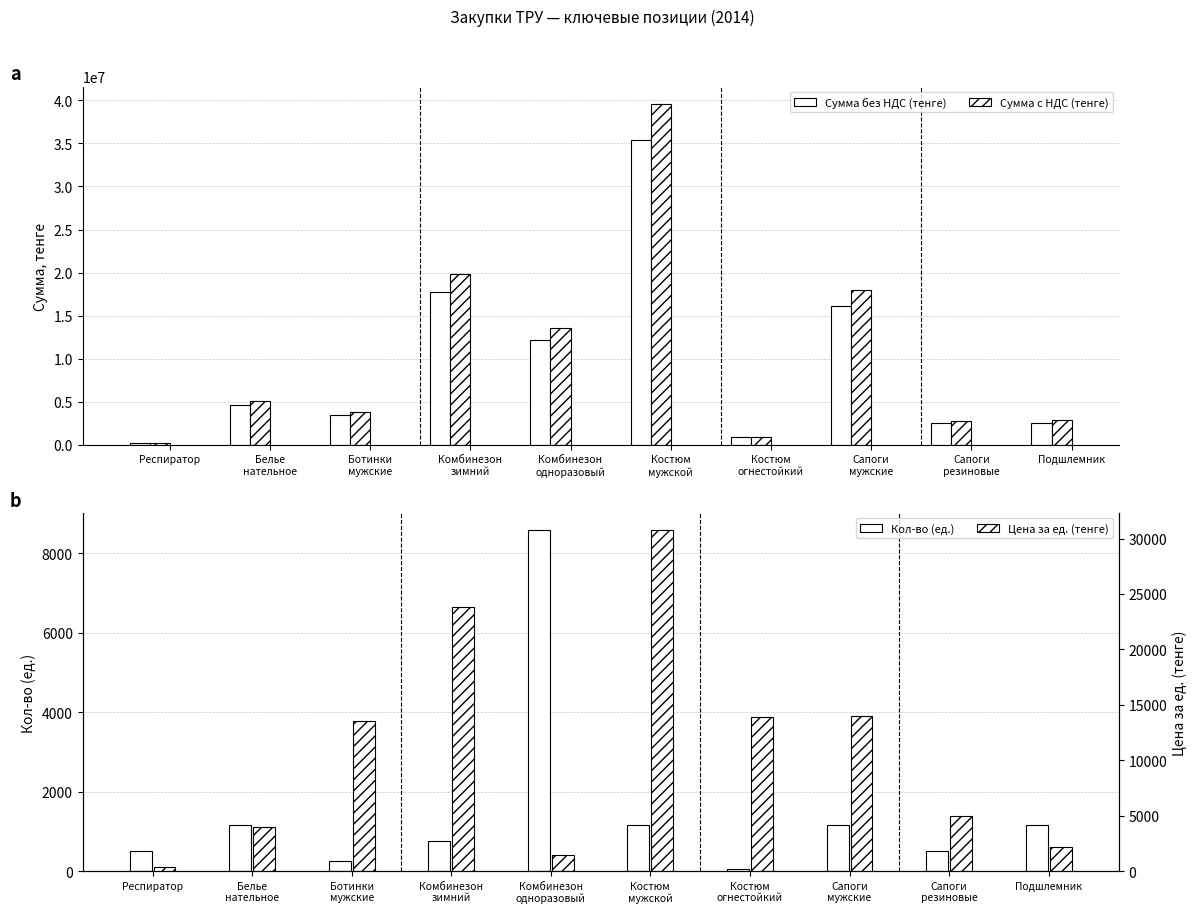

What are all the series names shown in the legend?

Сумма без НДС (тенге), Сумма с НДС (тенге), Кол-во (ед.), Цена за ед. (тенге)